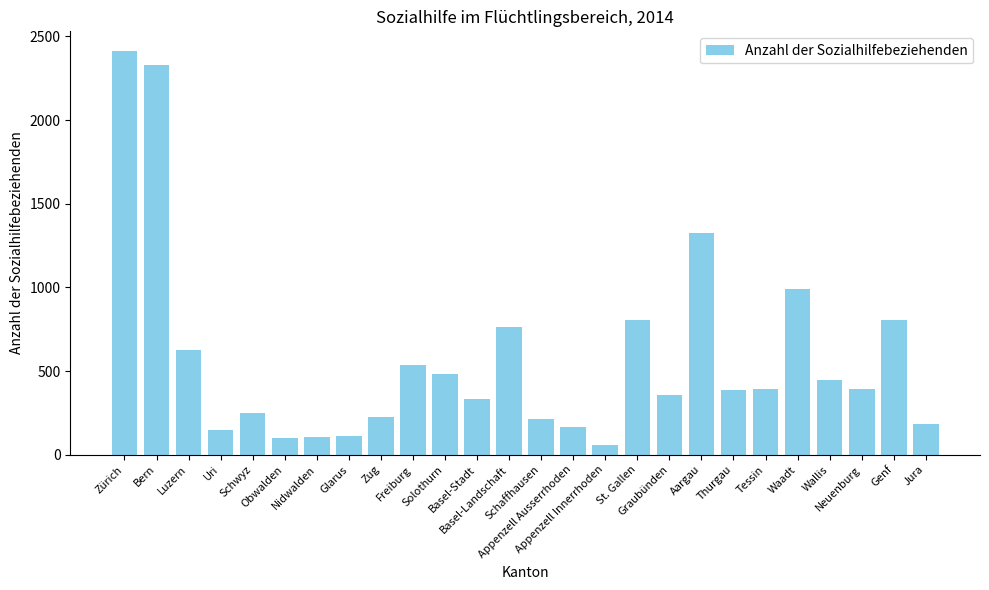

Is it true that the value at Jura is 184?

True